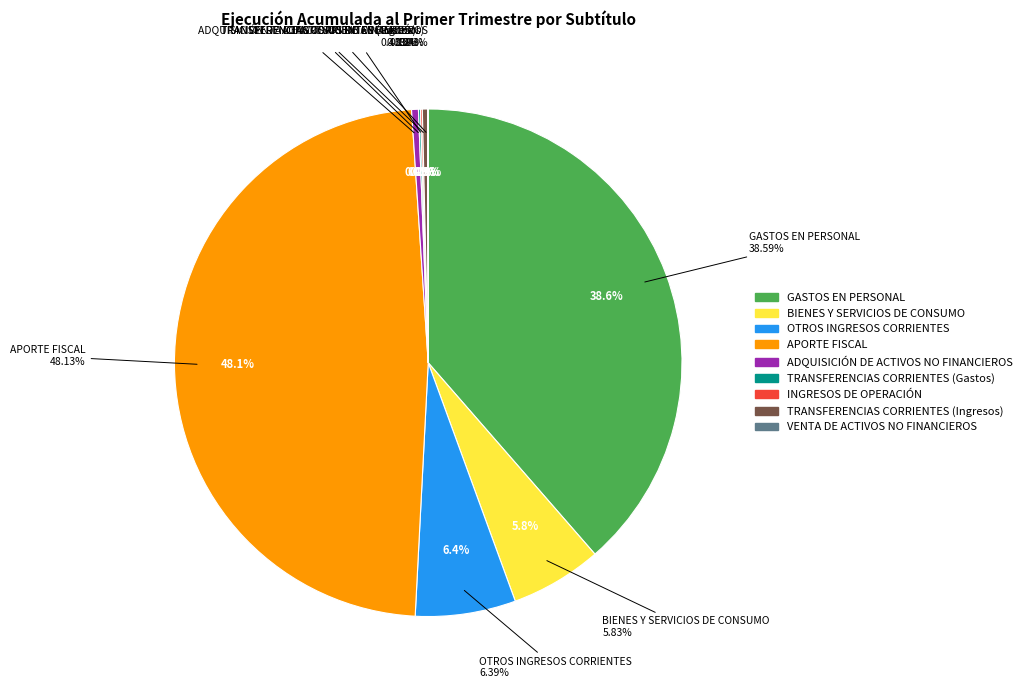

Is VENTA DE ACTIVOS NO FINANCIEROS the majority of the pie?

No